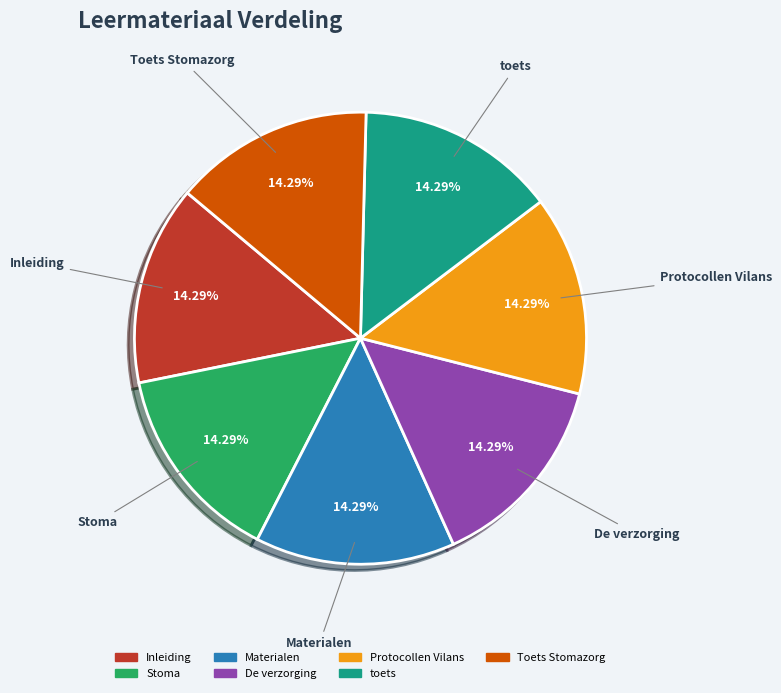

Do Protocollen Vilans and Stoma together represent more than half of the pie?

No